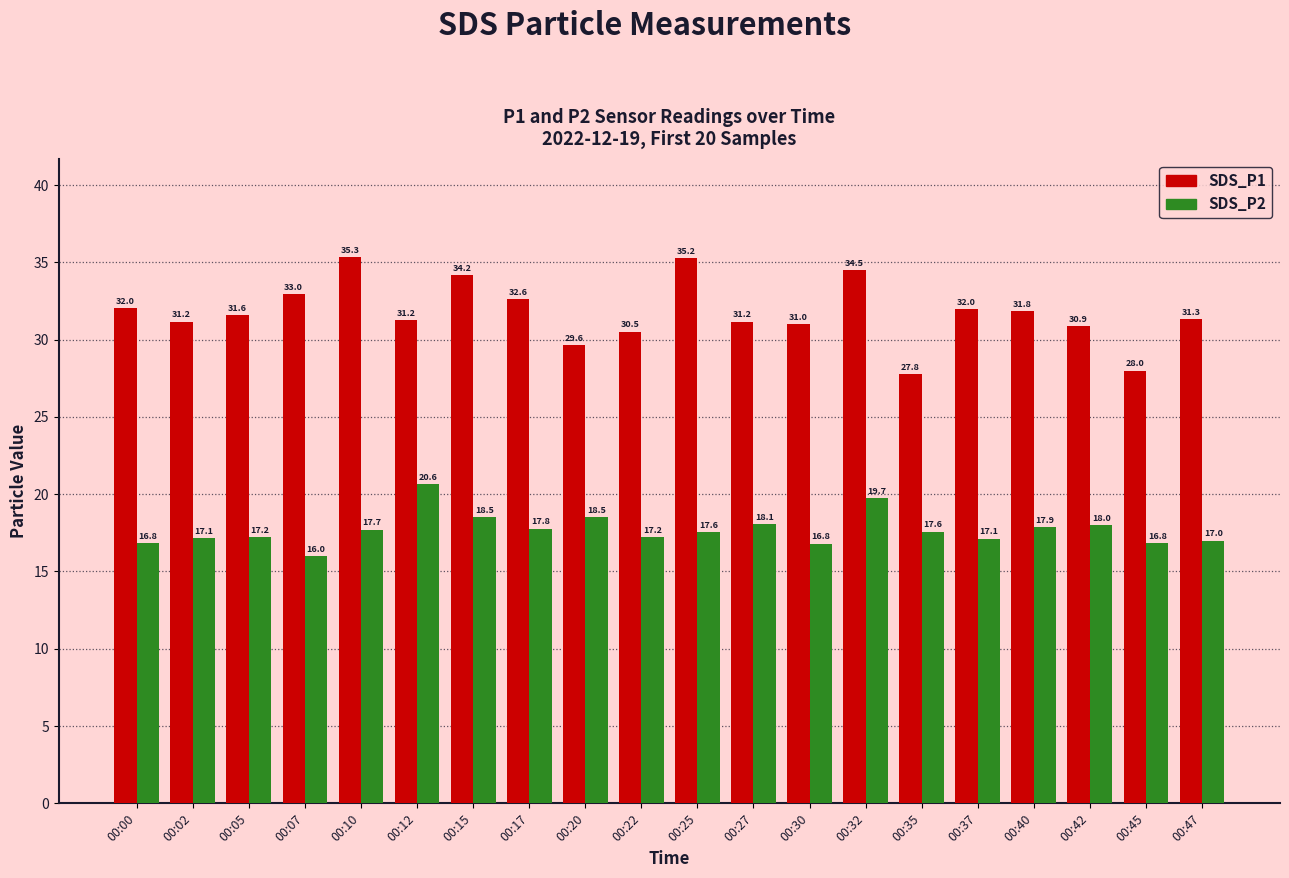

What is the spread (max minus min) of values at 00:45?

11.2